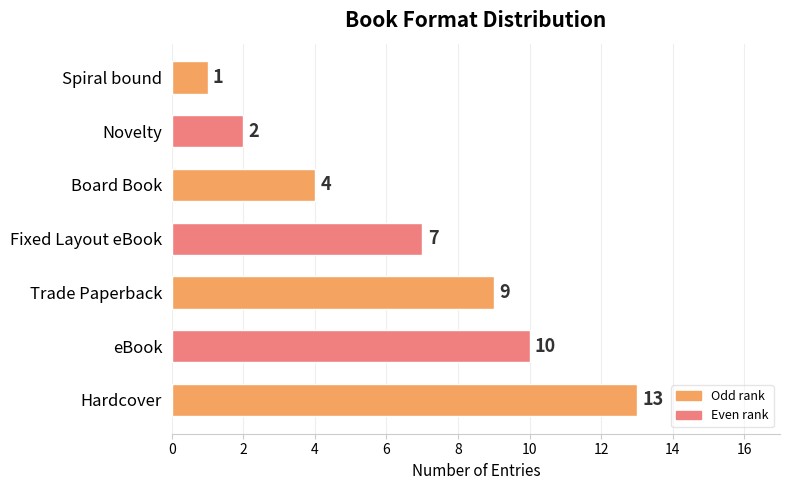

True or false: the data shows 2 at Novelty.

True